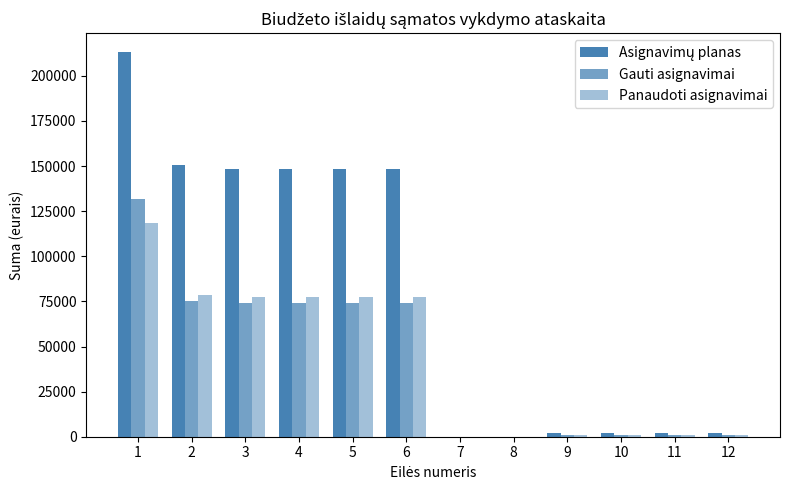

How many groups of bars are there?

12